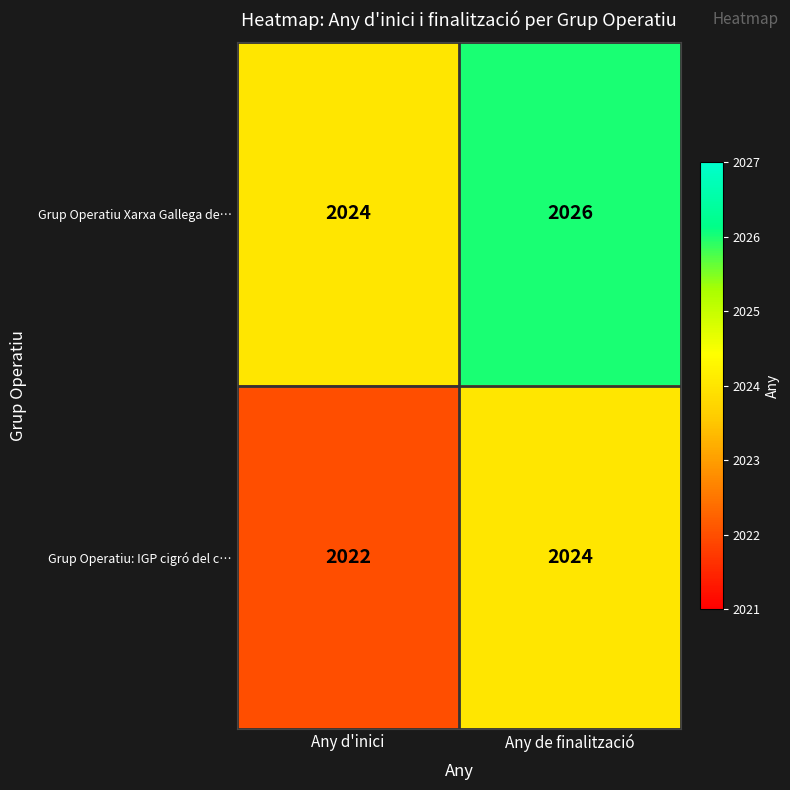

The Grup Operatiu Xarxa Gallega de… series shows 1055 at Any de finalització. True or false?

False